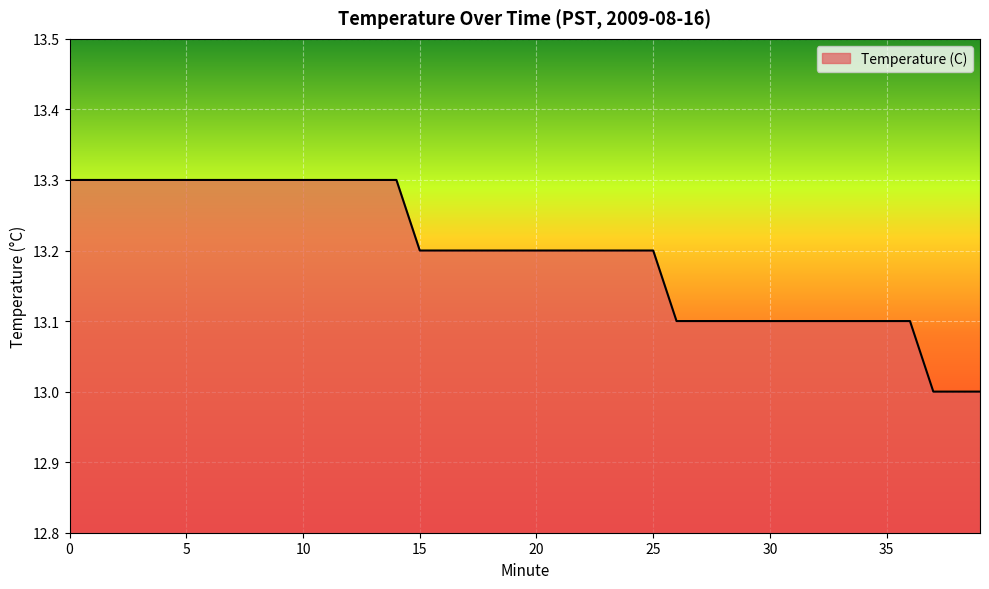

Reading right to left, list all the values displayed in this chart.

13.0	13.0	13.0	13.1	13.1	13.1	13.1	13.1	13.1	13.1	13.1	13.1	13.1	13.1	13.2	13.2	13.2	13.2	13.2	13.2	13.2	13.2	13.2	13.2	13.2	13.3	13.3	13.3	13.3	13.3	13.3	13.3	13.3	13.3	13.3	13.3	13.3	13.3	13.3	13.3